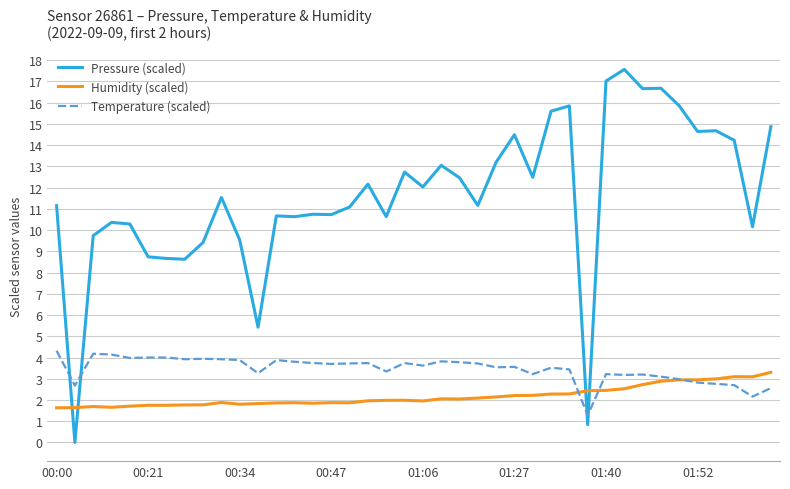

Which series has the largest range (max minus min)?

Pressure (scaled)